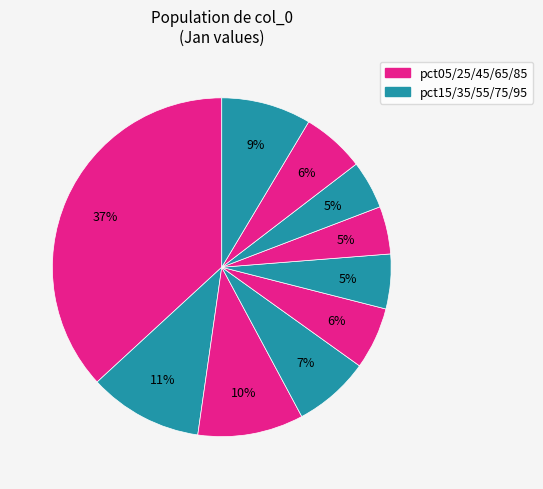

Is there any slice that represents more than half of the pie?

No